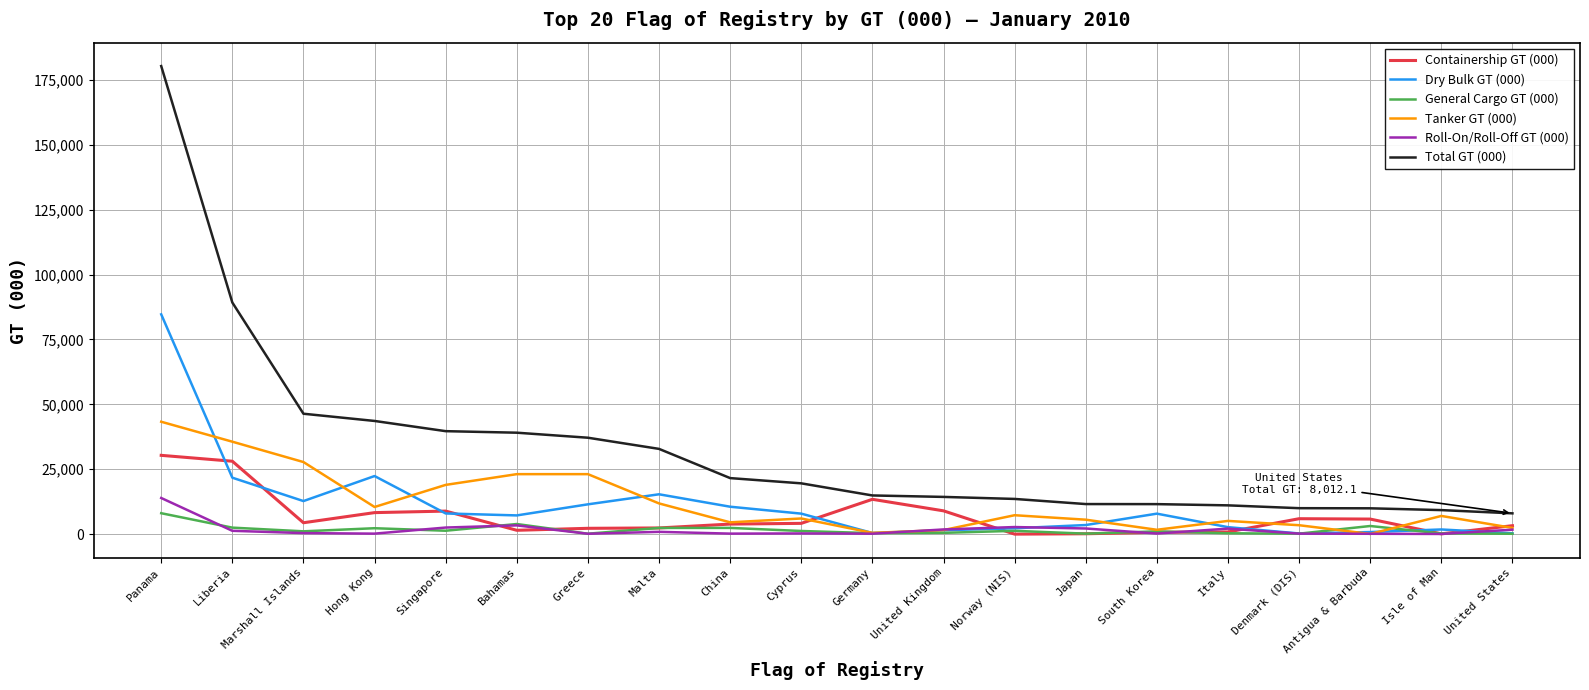

Rank the series by their maximum value, from lowest to highest.

General Cargo GT (000), Roll-On/Roll-Off GT (000), Containership GT (000), Tanker GT (000), Dry Bulk GT (000), Total GT (000)